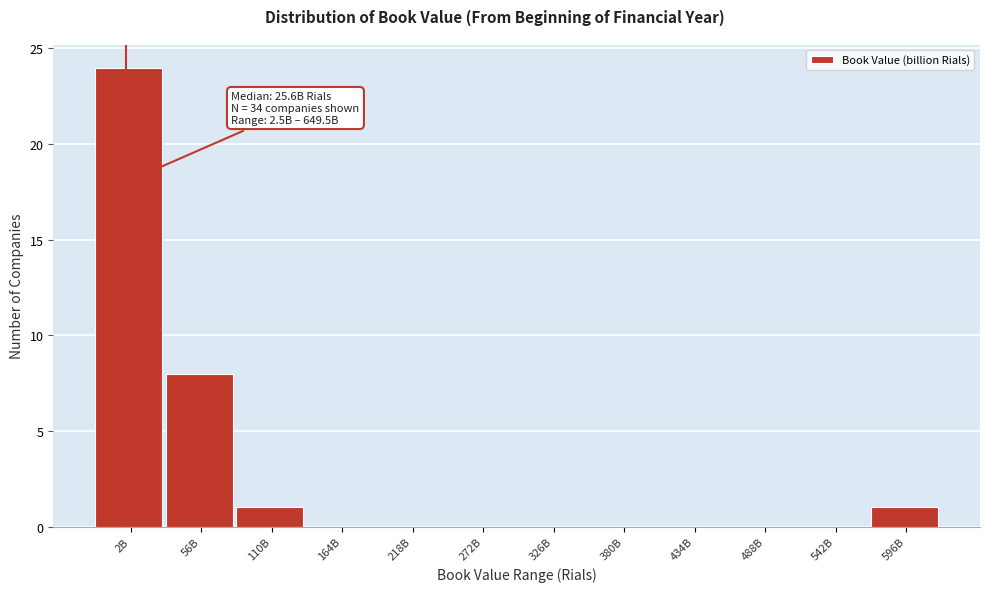

Reading right to left, extract all data points from this chart.

596B=1	542B=0	488B=0	434B=0	380B=0	326B=0	272B=0	218B=0	164B=0	110B=1	56B=8	2B=24